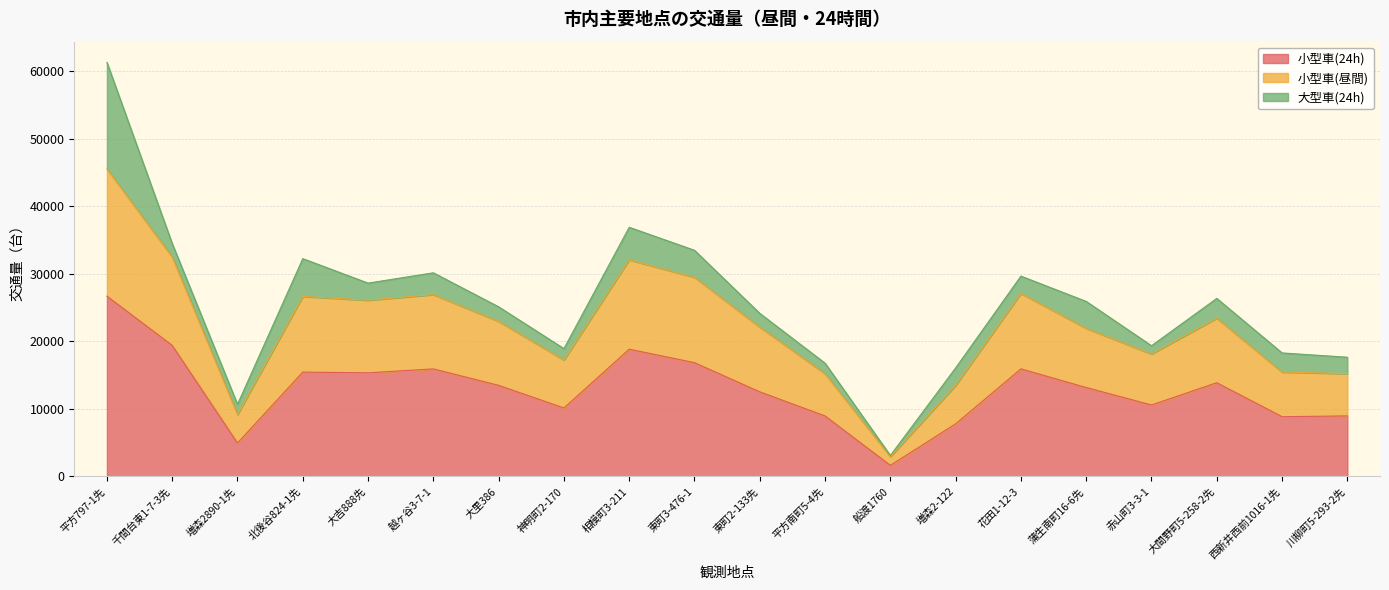

What is the difference between the 小型車(24h) values at 相模町3-211 and 大間野町5-258-2先?

4961